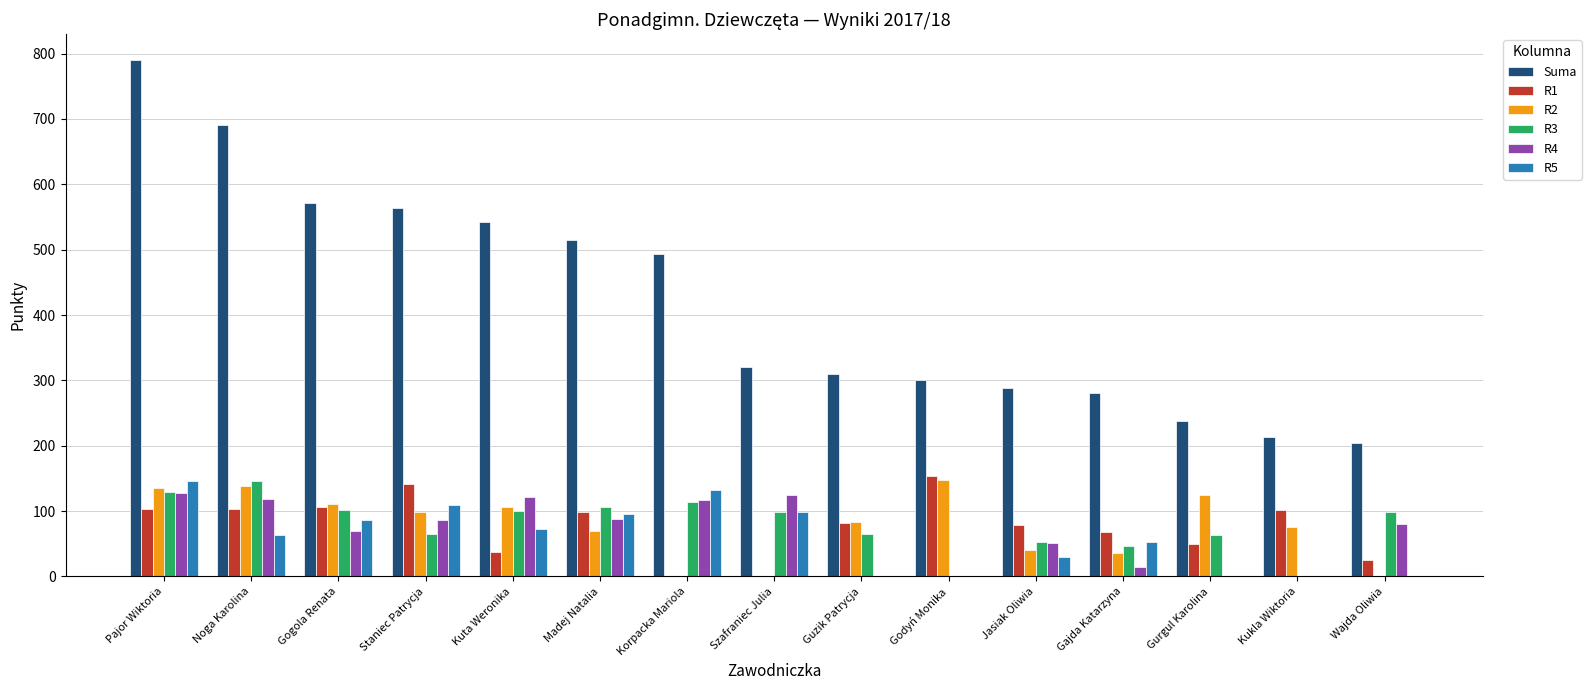

What is the sum of the Suma values at Guzik Patrycja and Gurgul Karolina?

547